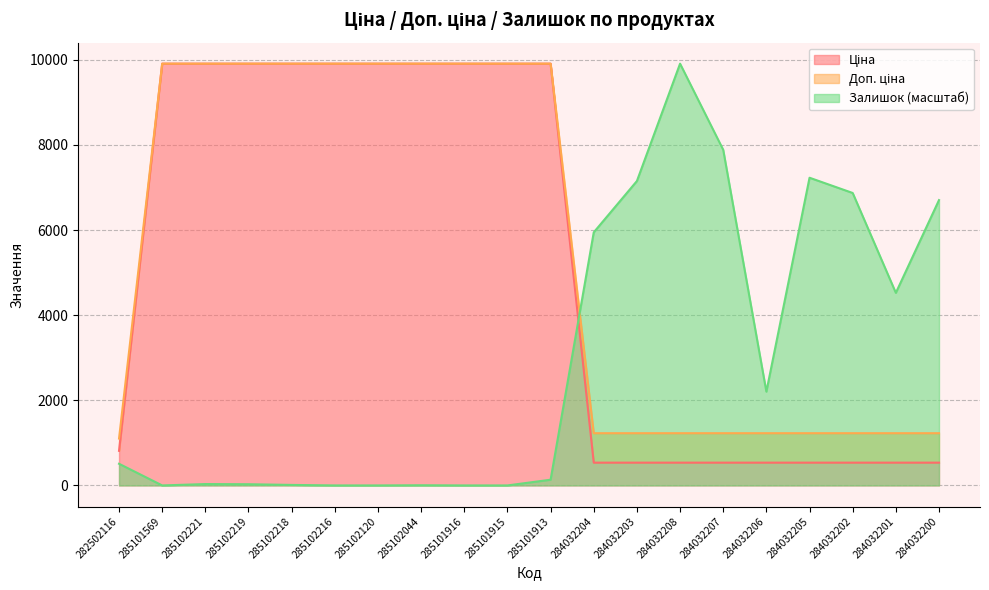

Count the number of categories in the chart.

20